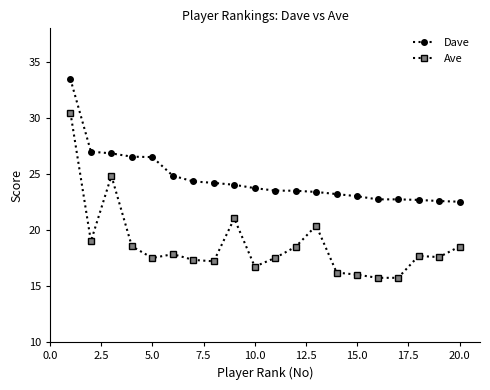

Rank the series by their maximum value, from highest to lowest.

Dave, Ave